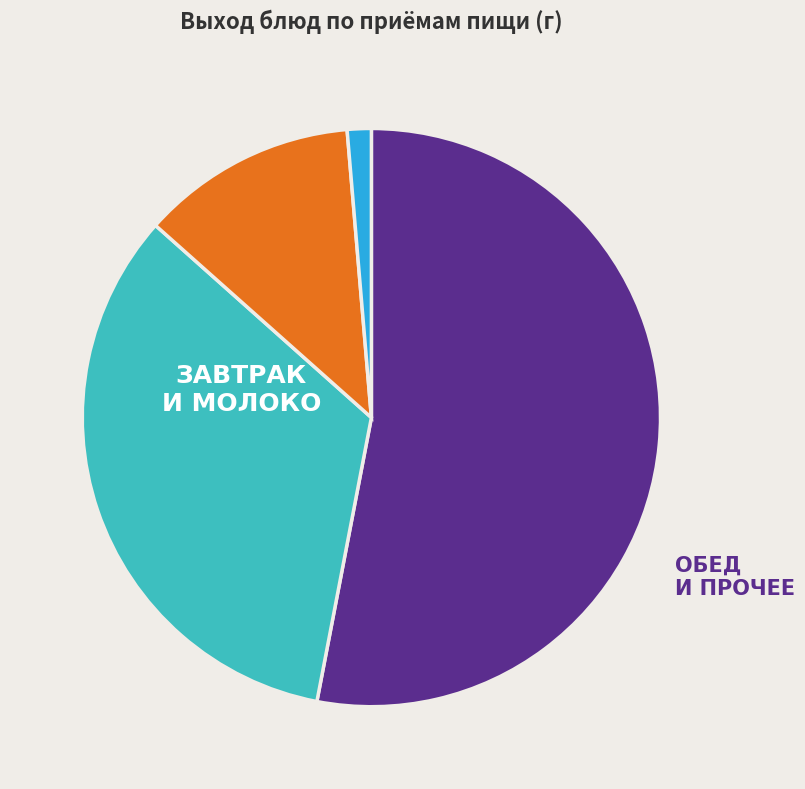

Is there a majority slice in this chart?

Yes